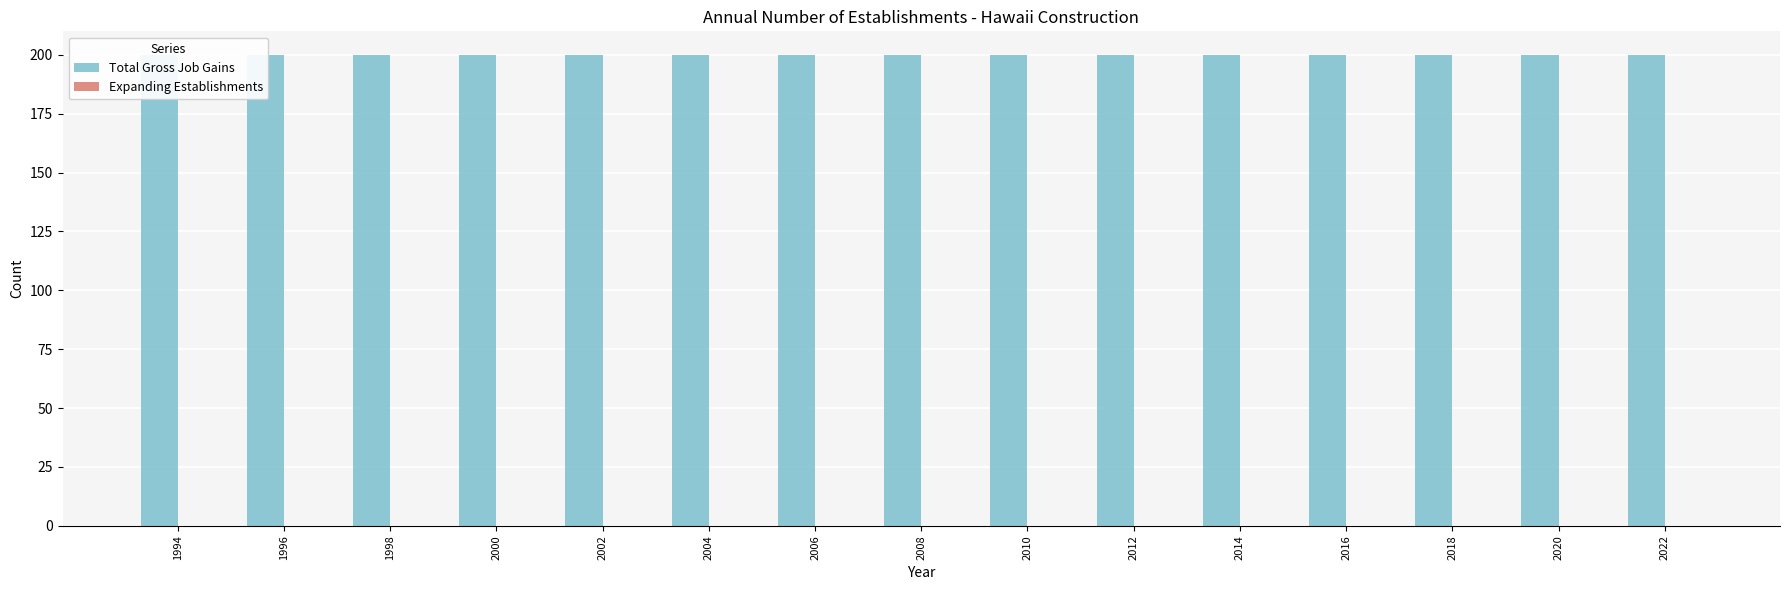

Which category has the highest value across all series?

1994